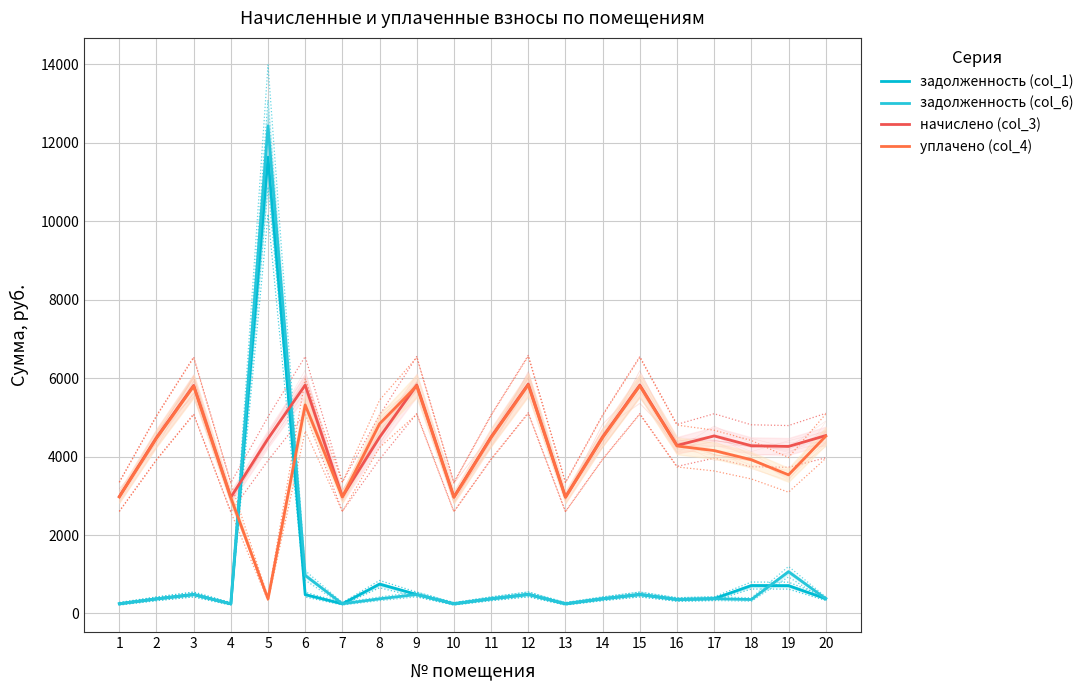

True or false: уплачено (col_4) and задолженность (col_1) intersect in this chart.

True